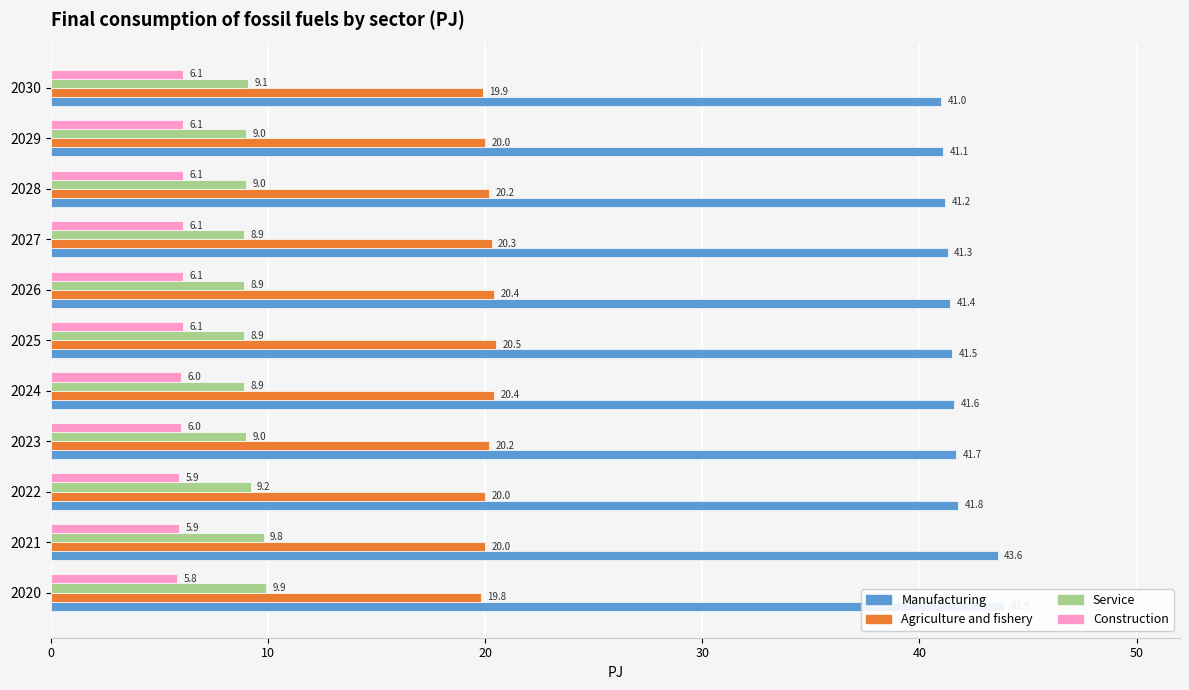

Count the number of data series in this chart.

4